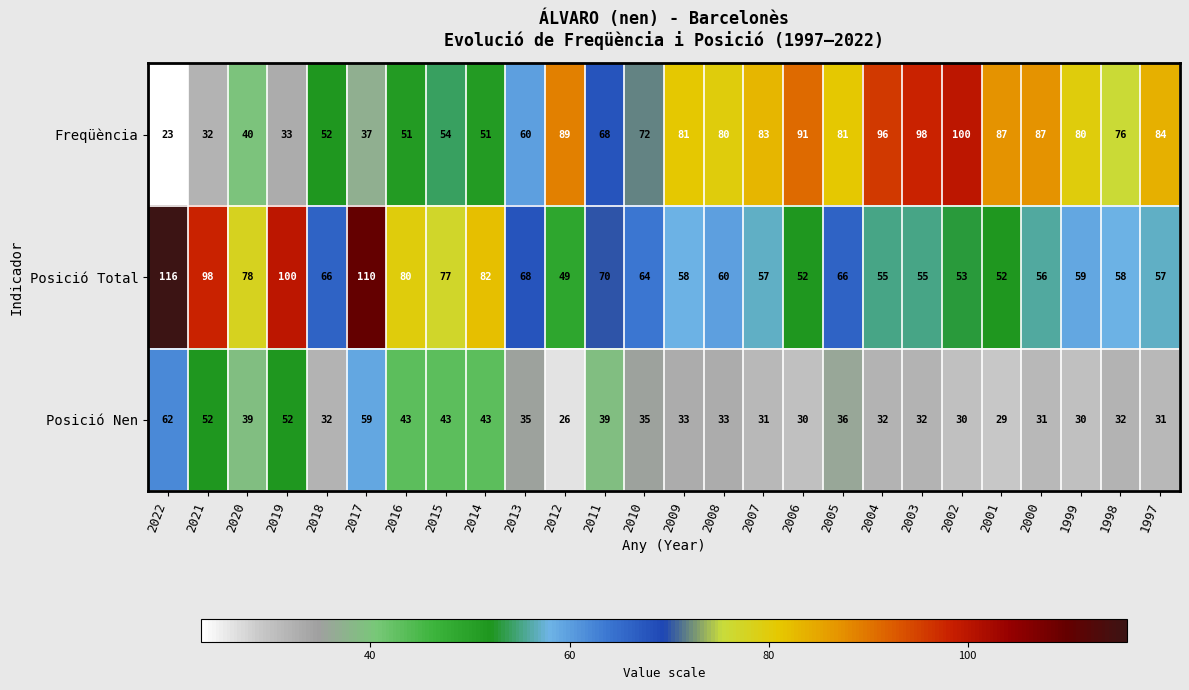

Which label corresponds to the smallest value in the chart?

2022